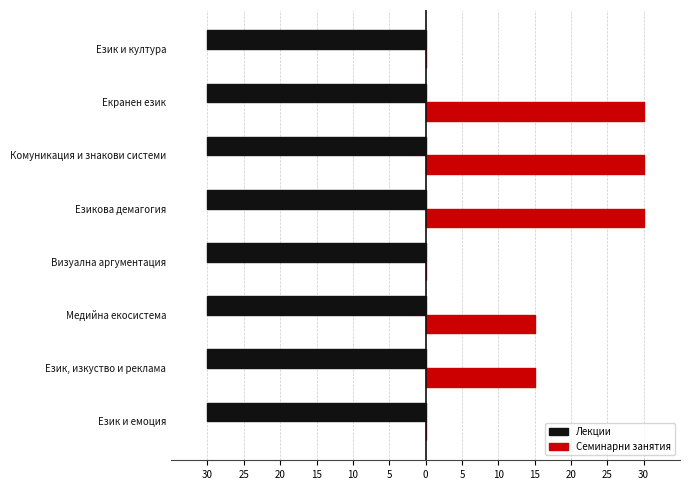

What are all the series names shown in the legend?

Лекции, Семинарни занятия